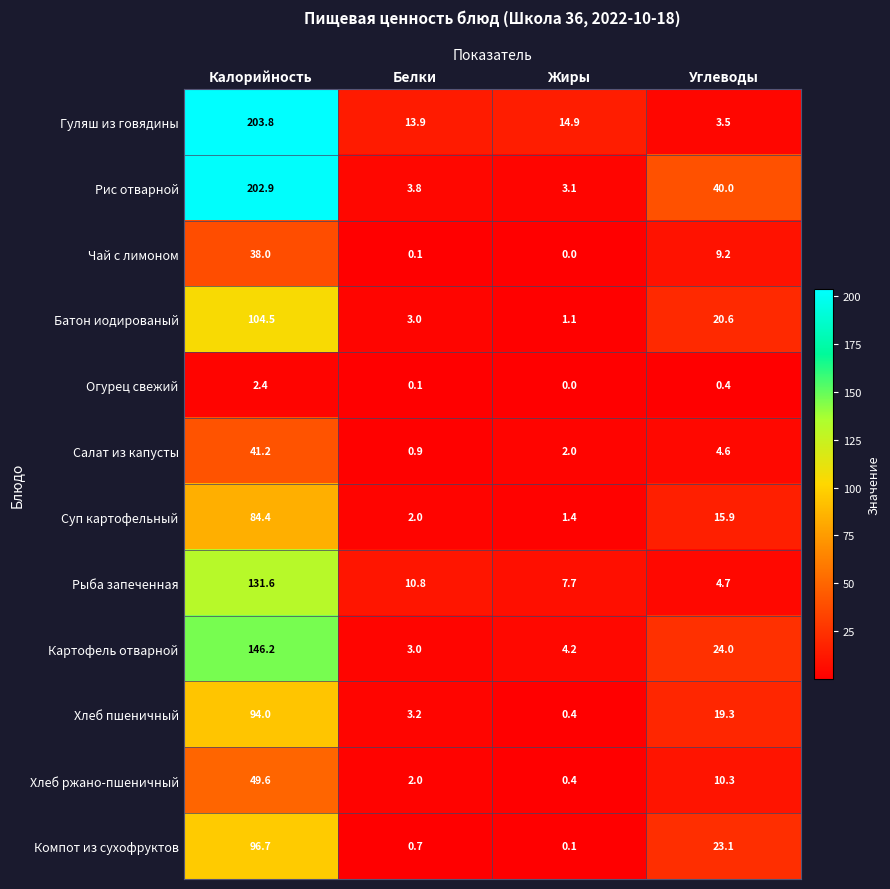

At which category does the chart reach its minimum across all series?

Жиры